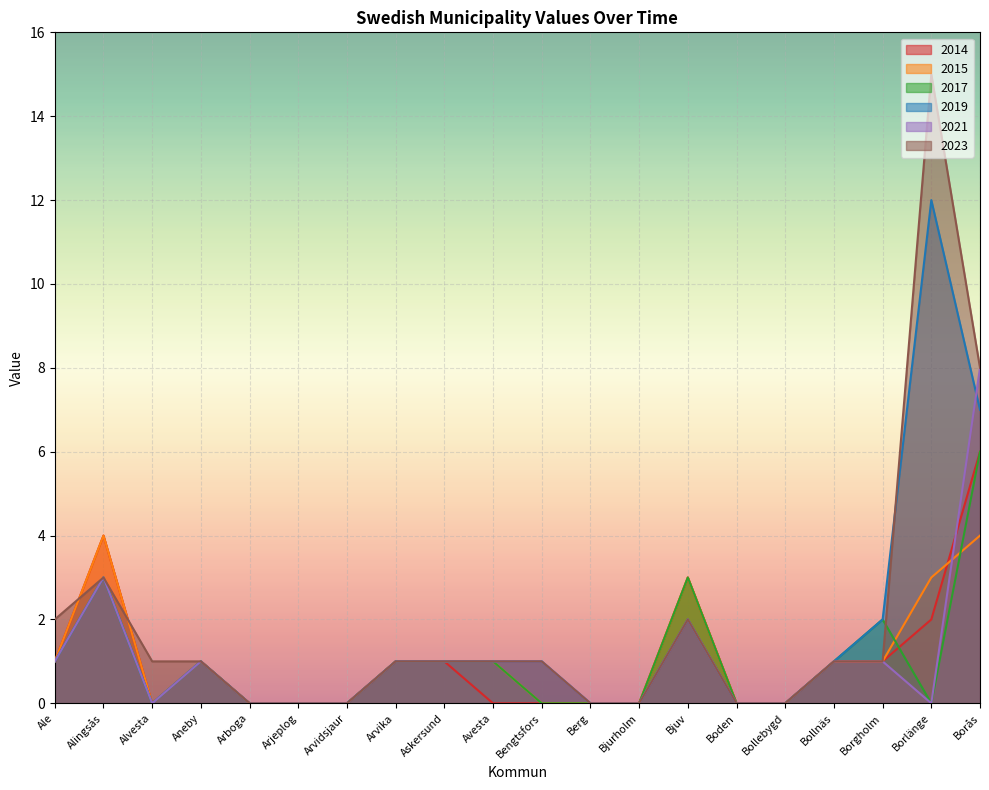

What is the maximum value for 2015?

4